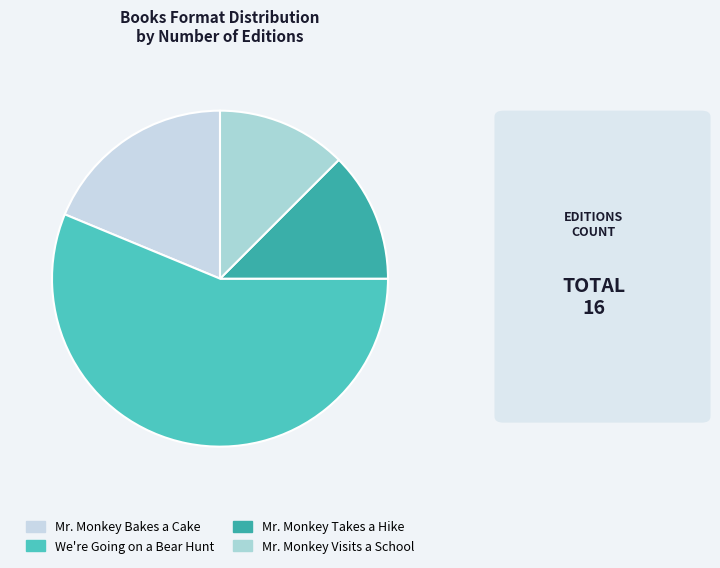

Do Mr. Monkey Bakes a Cake and Mr. Monkey Takes a Hike together represent more than half of the pie?

No